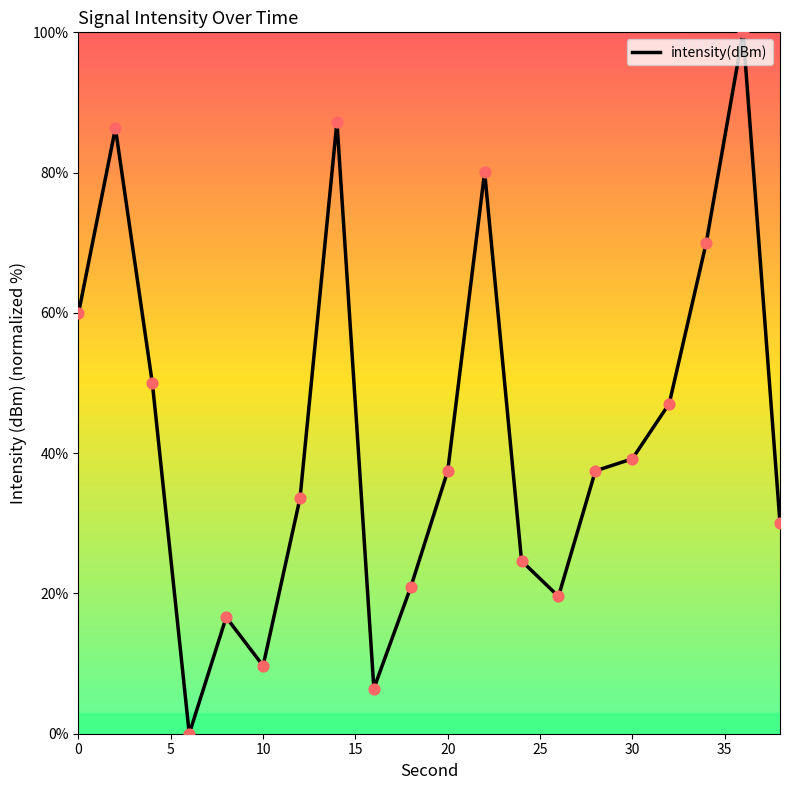

What is the difference between the maximum and minimum values?

100.0